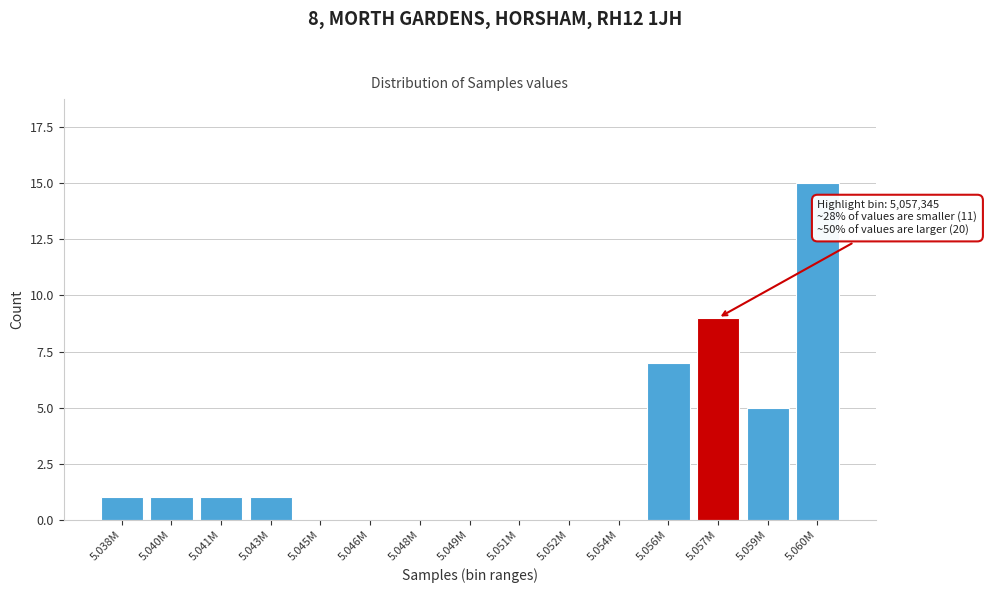

Reading right to left, list all the values displayed in this chart.

5.060M=15	5.059M=5	5.057M=9	5.056M=7	5.054M=0	5.052M=0	5.051M=0	5.049M=0	5.048M=0	5.046M=0	5.045M=0	5.043M=1	5.041M=1	5.040M=1	5.038M=1